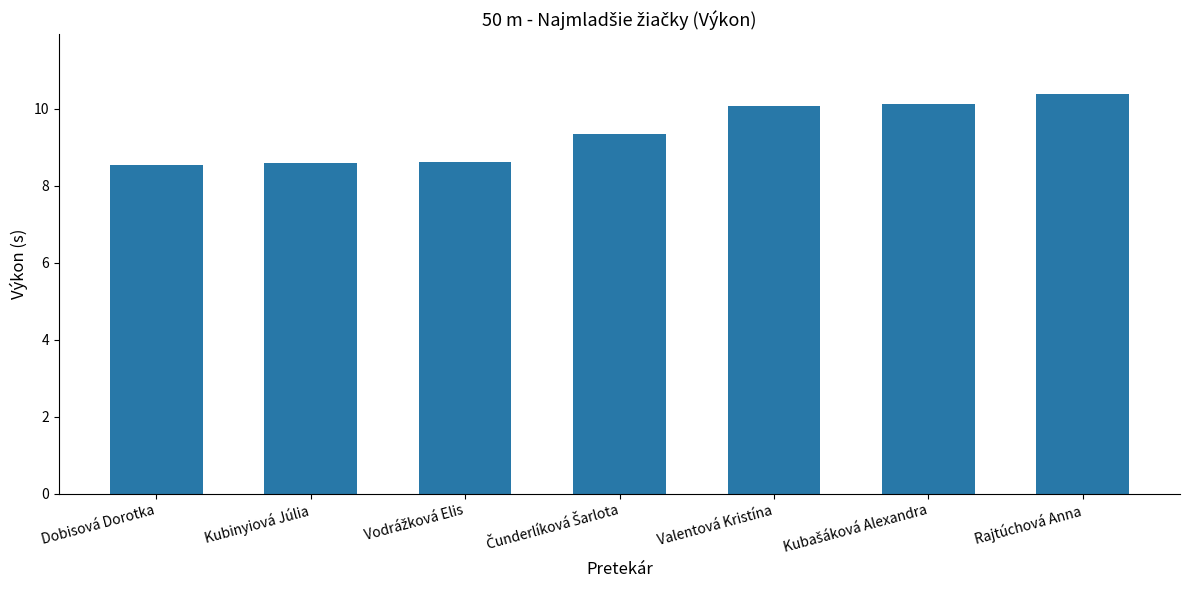

What is the difference between the maximum and second lowest values?

1.8